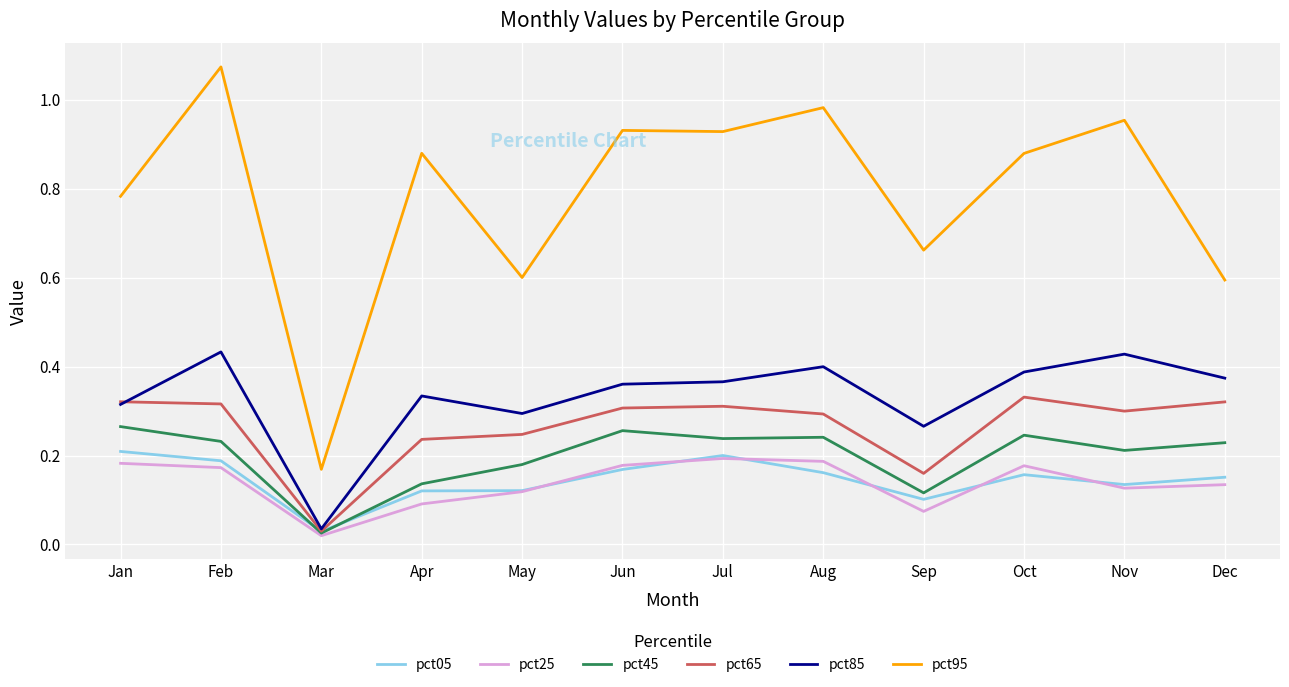

The value of pct65 at Apr is 0.2. True or false?

True